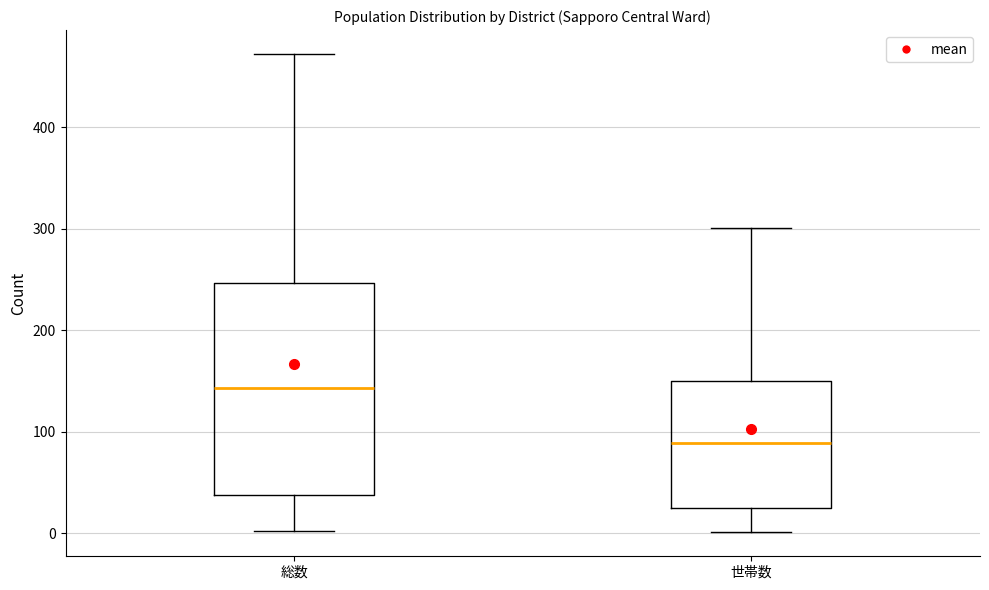

Reading left to right, transcribe this box plot: for each box, give where its median line is, the range the box spans, and where its two whiskers end, as read against the y-axis. The values are not printed on the chart, so give them approximately, as read against the axis.

総数: median 140, box 40 to 250, whiskers 0 to 470
世帯数: median 90, box 30 to 150, whiskers 0 to 300